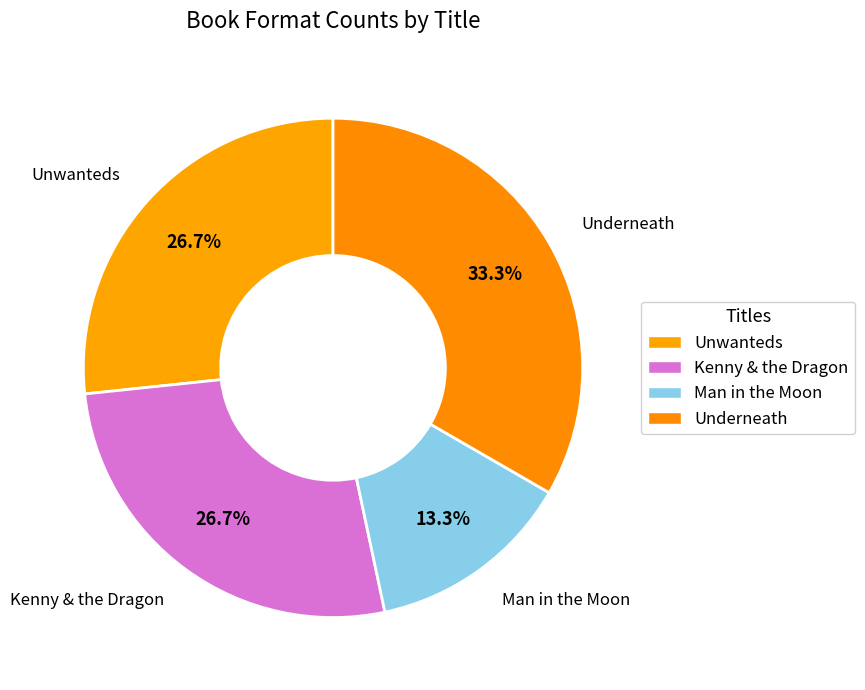

Count the number of slices in the pie.

4